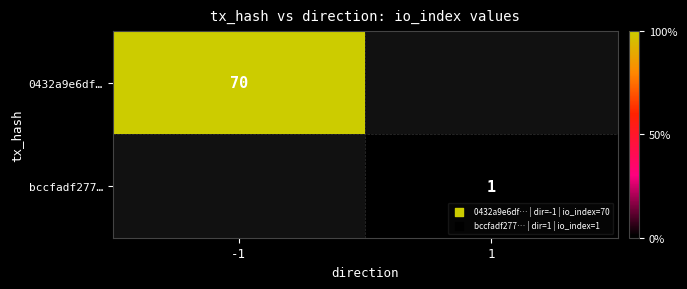

The bccfadf277… series shows 1 at 1. True or false?

True